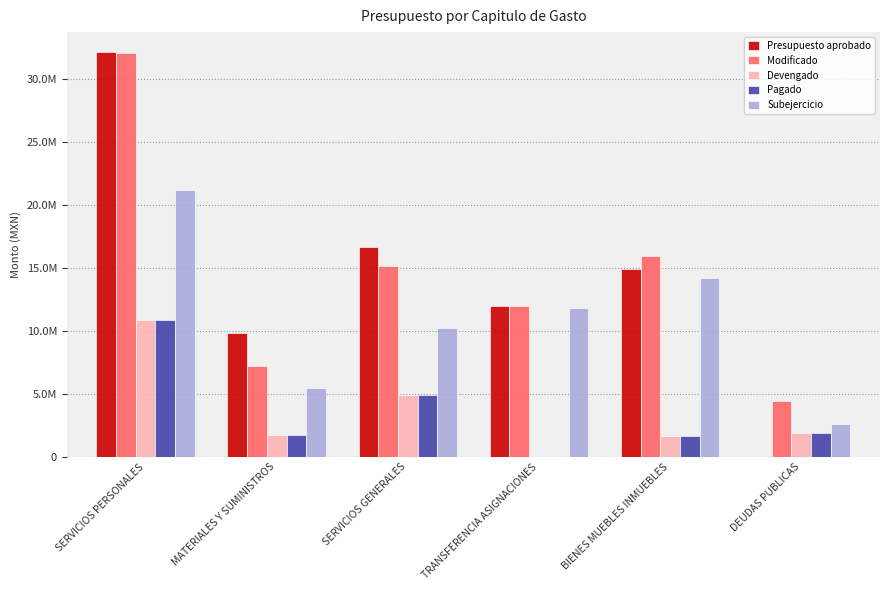

The value of Presupuesto aprobado at MATERIALES Y SUMINISTROS is 6048462.9. True or false?

False